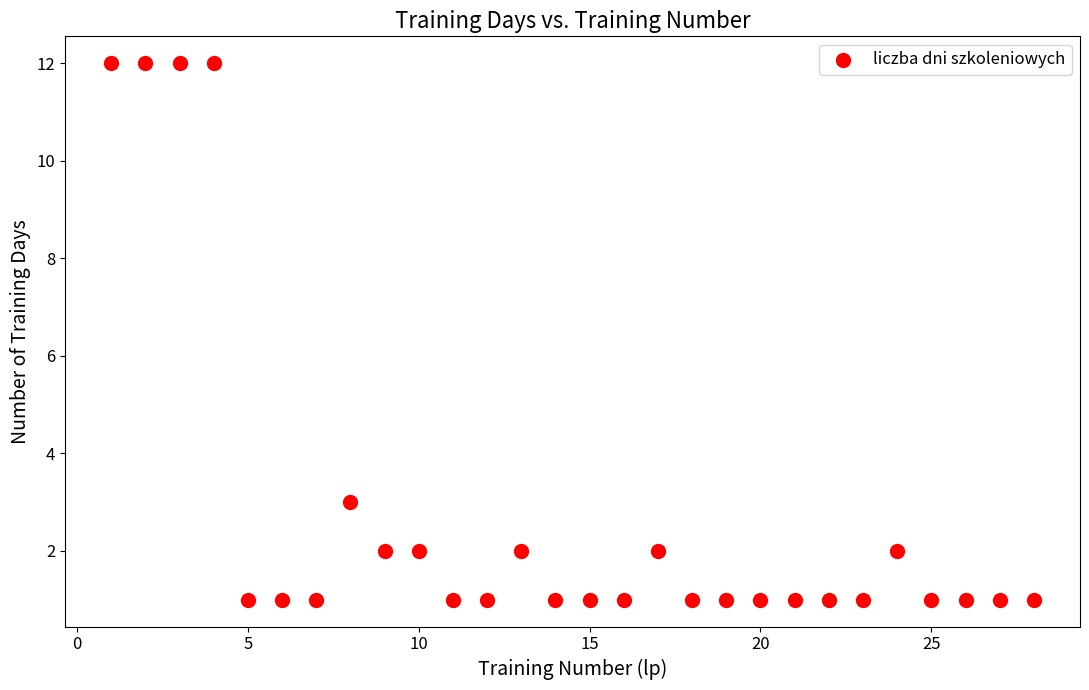

What Y value in the scatter plot is closest to 6?

3